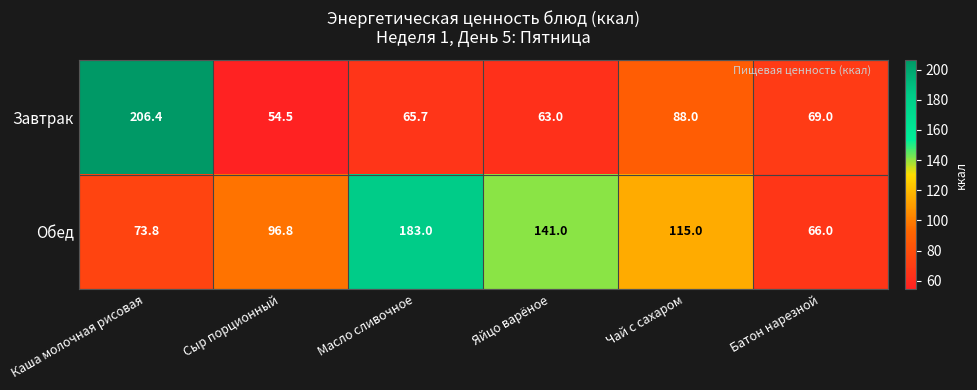

List the series in order of their peak value, lowest first.

Обед, Завтрак